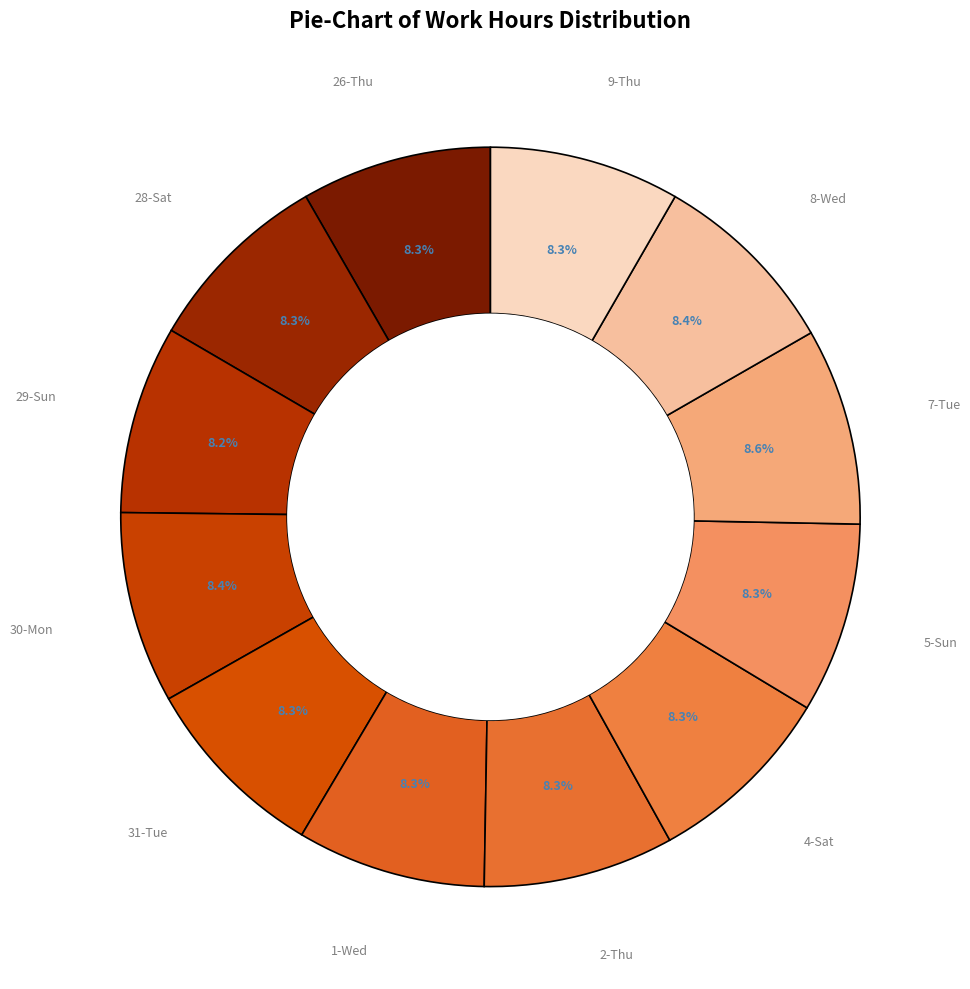

Is there a majority slice in this chart?

No